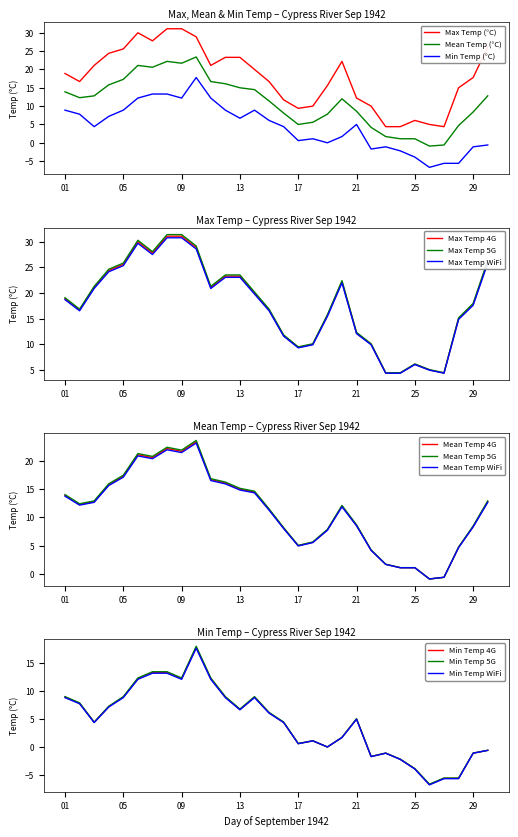

How many interior local peaks does the Mean Temp series have?

4